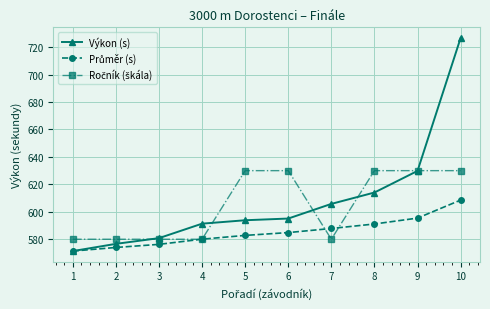

How many lines are shown in the chart?

3